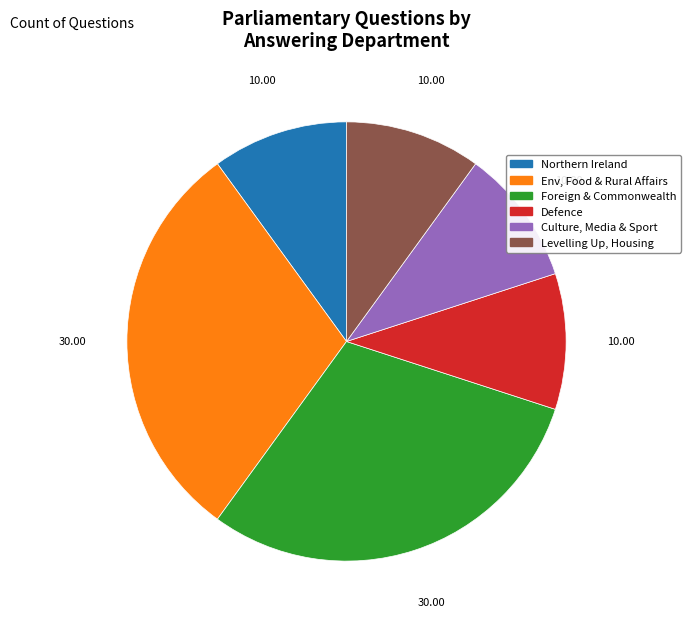

How many segments does this pie chart have?

6